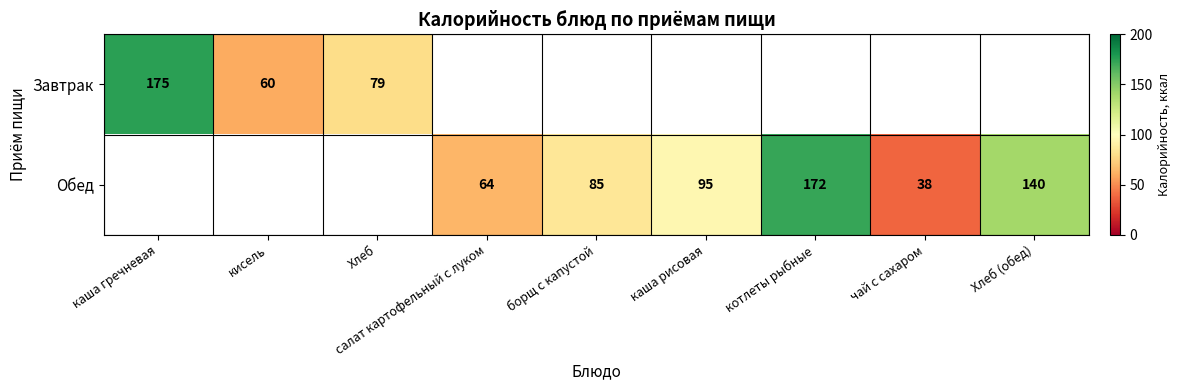

The Обед series shows 85 at борщ с капустой. True or false?

True